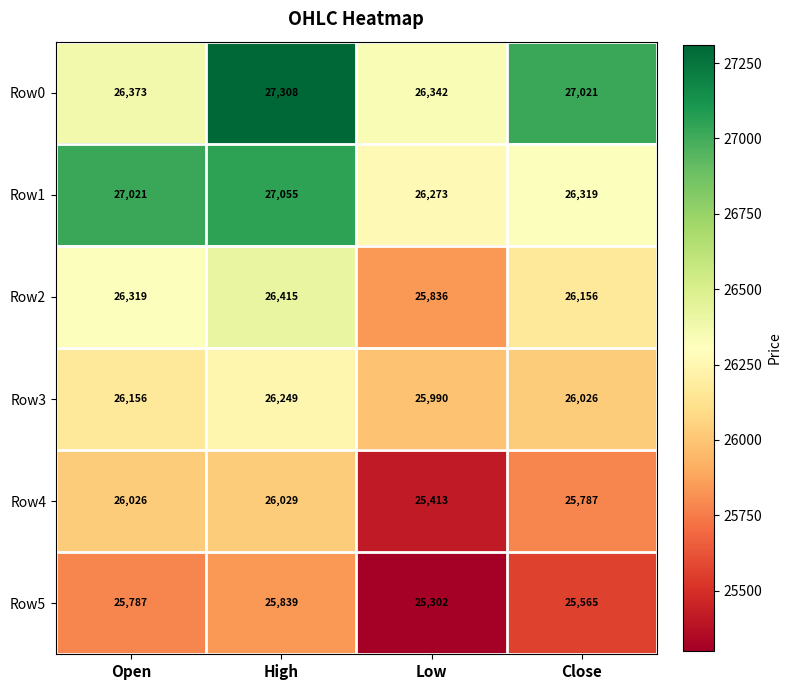

What is the average value of the Row0 series?

26761